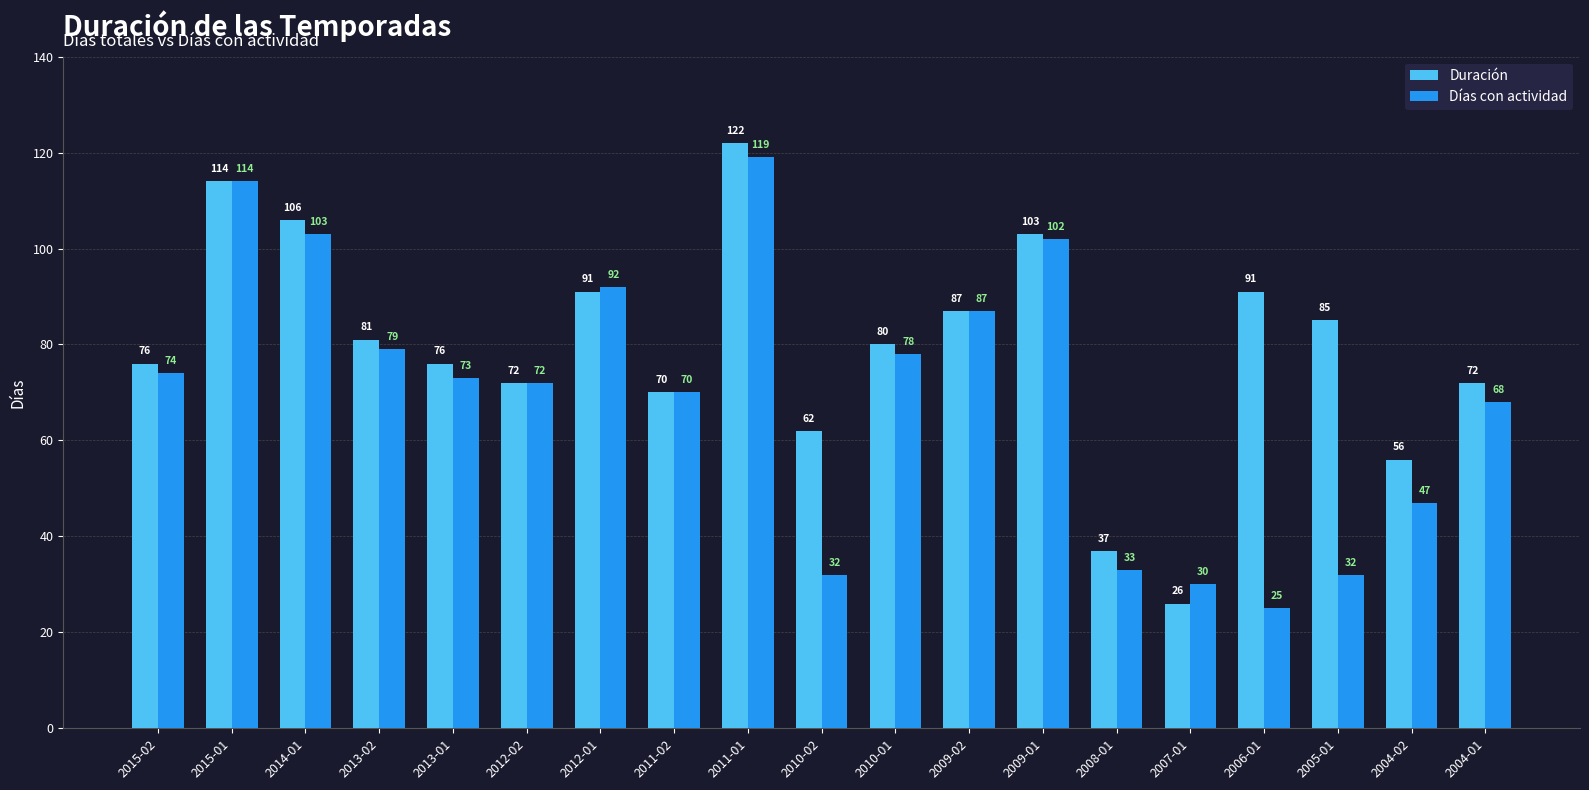

What position from the right is 2004-01?

1